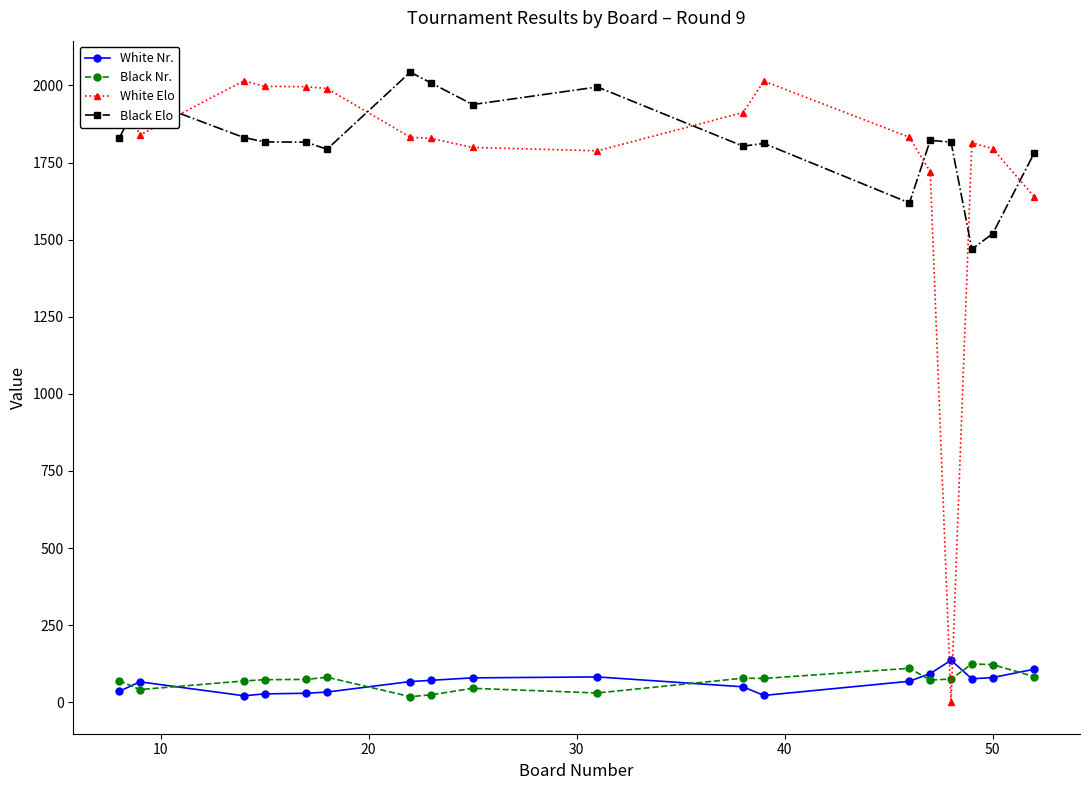

What is the average value of the Black Nr. series?

70